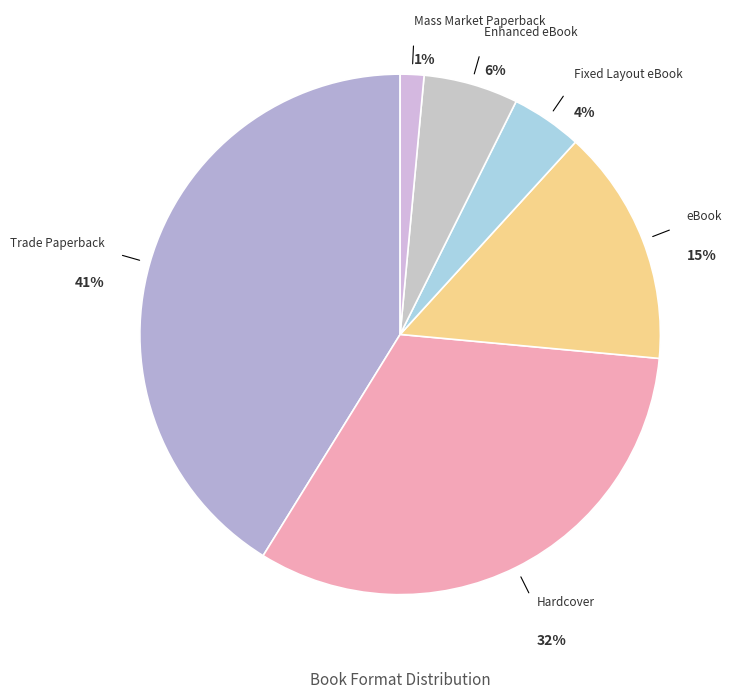

Which slice is the smallest?

Mass Market Paperback